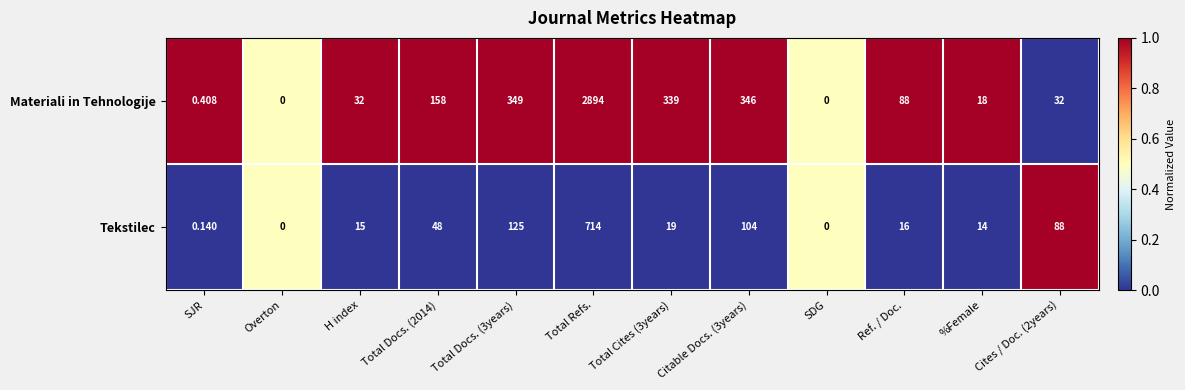

List the series in order of their peak value, highest first.

Materiali in Tehnologije, Tekstilec